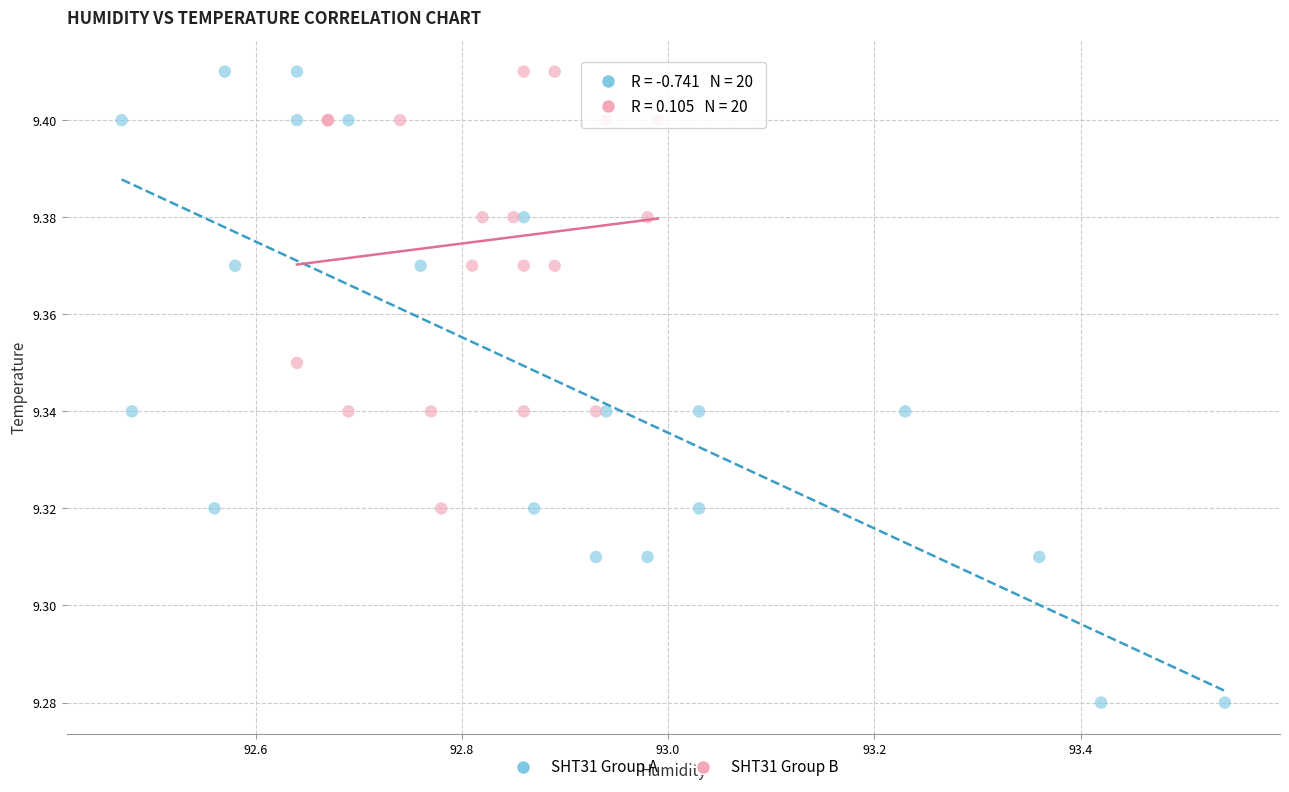

Which series reaches the minimum Y coordinate?

SHT31 Group A